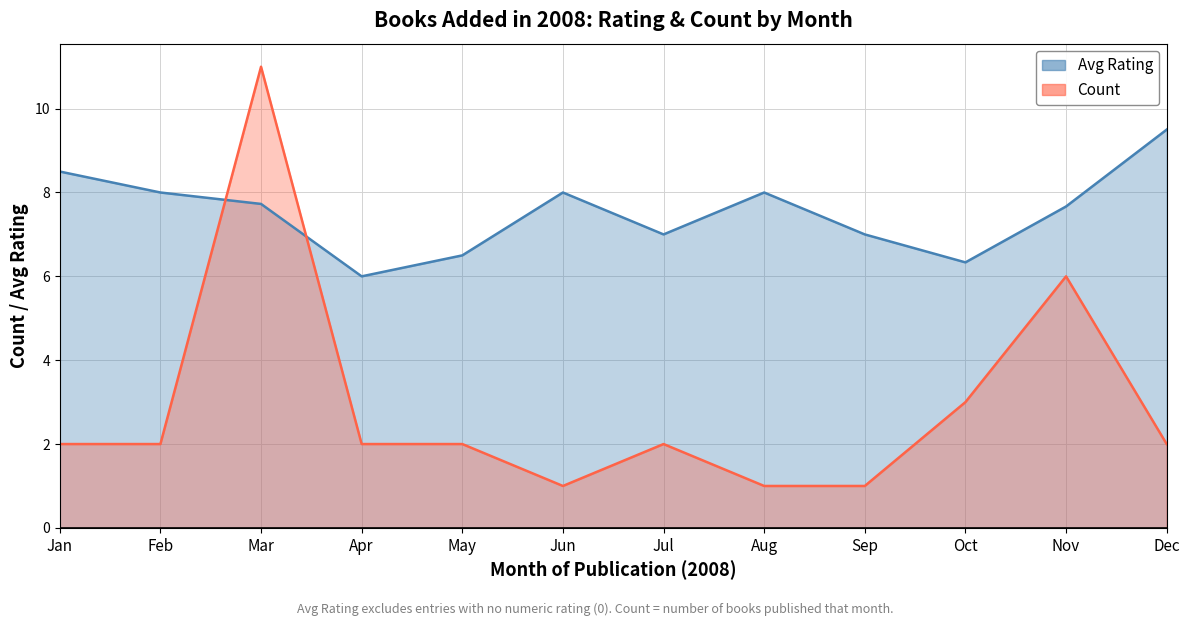

True or false: Rating has a value of 4 at 35.

False